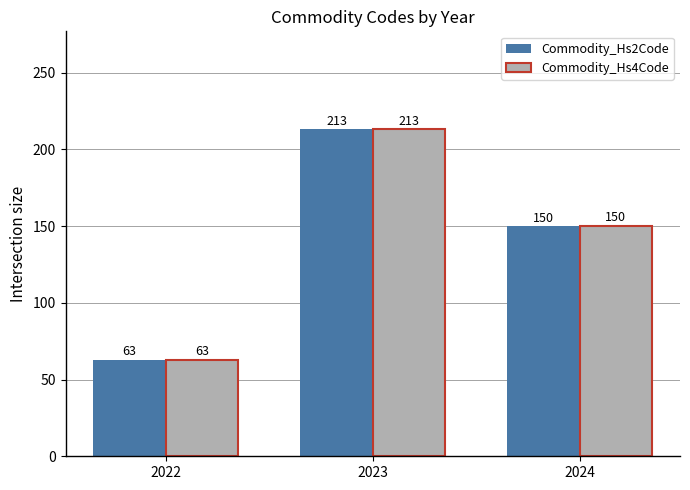

Is the value of Commodity_Hs4Code at 2022 greater than the value of Commodity_Hs2Code at 2024?

No